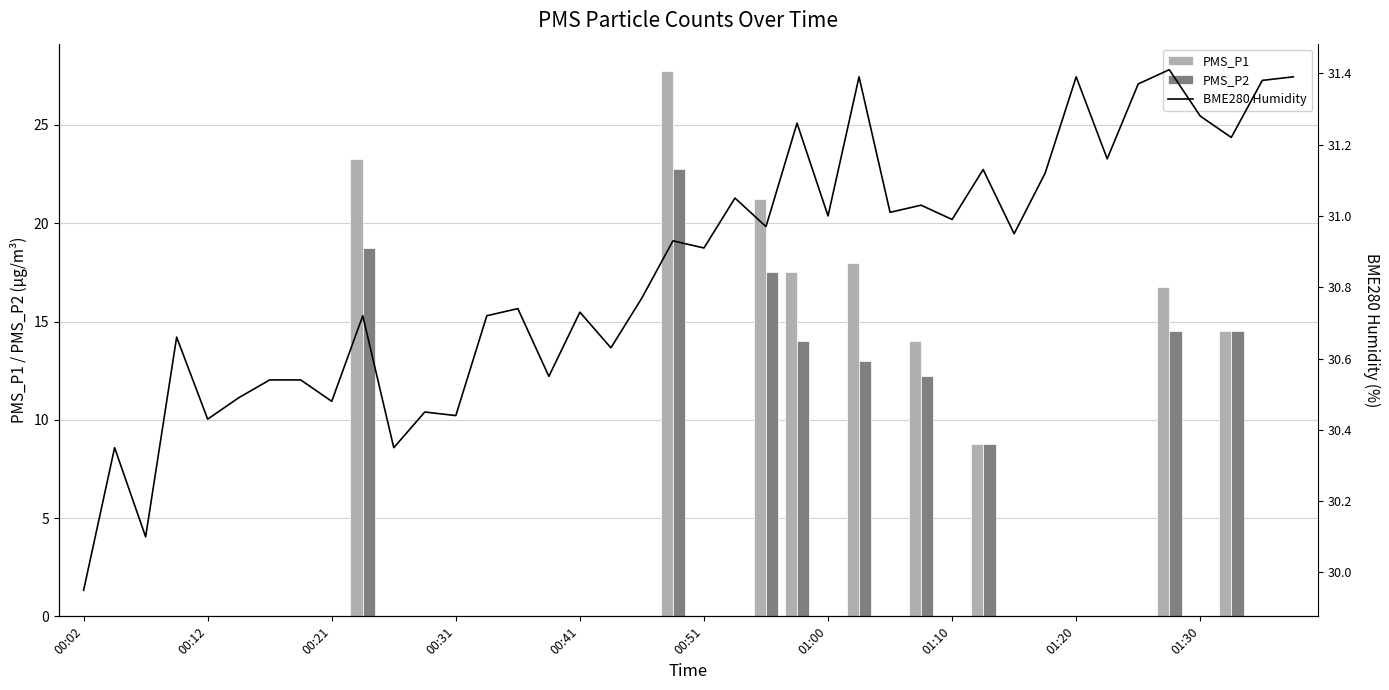

True or false: PMS_P1 has a value of -10.9 at 00:41.

False